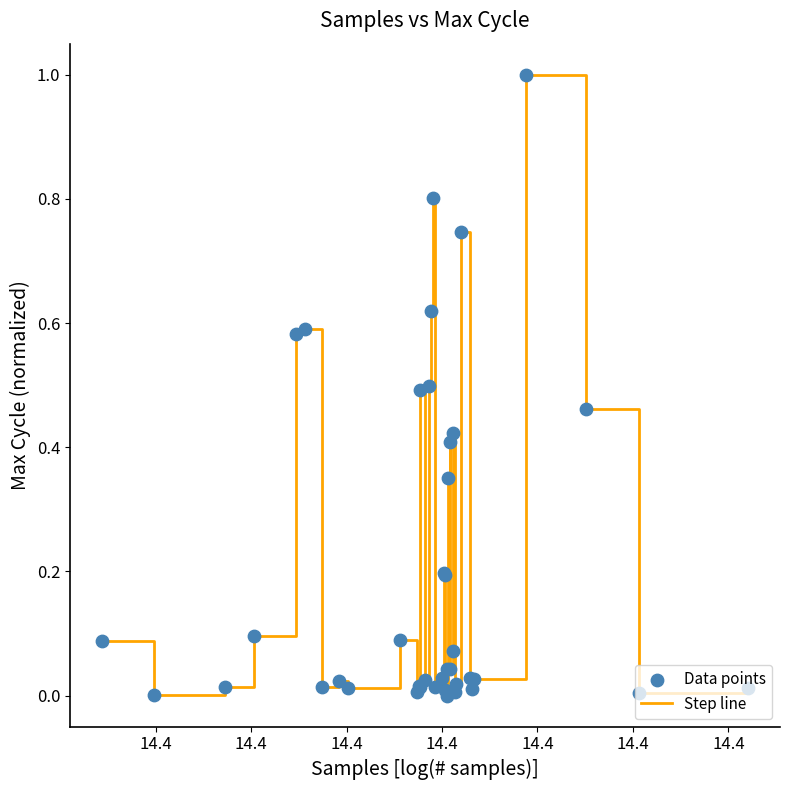

What is the difference between the maximum and minimum values?

1.0